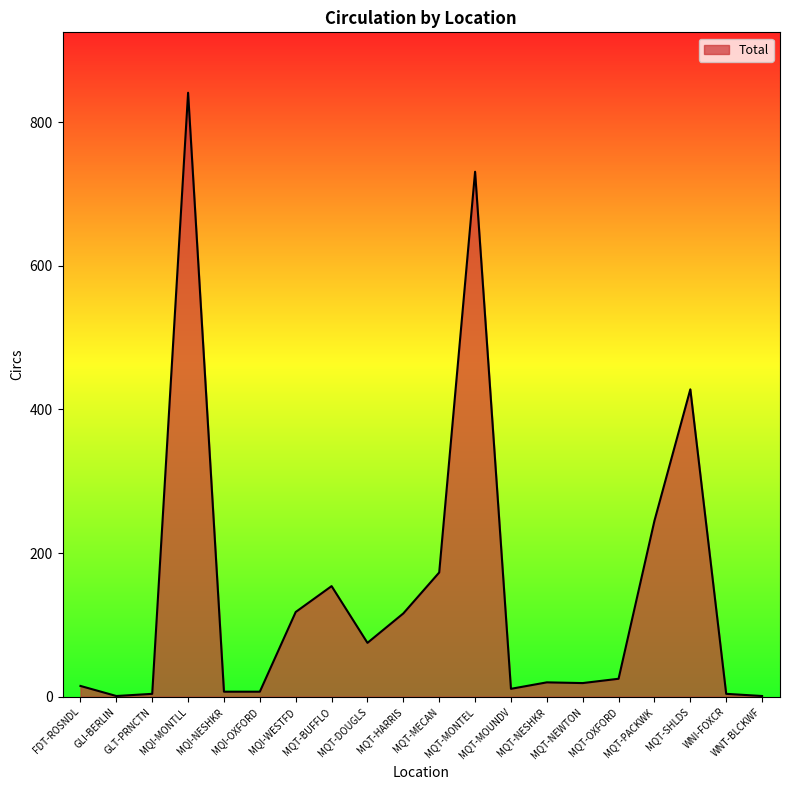

What is the difference between the maximum and minimum values?

840